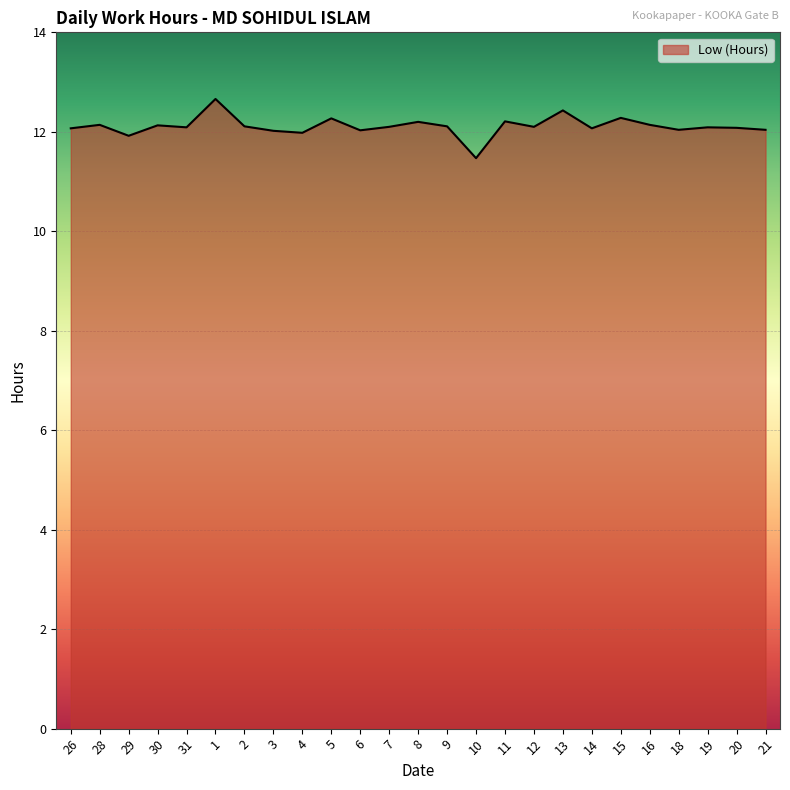

How many categories are shown in the chart?

25